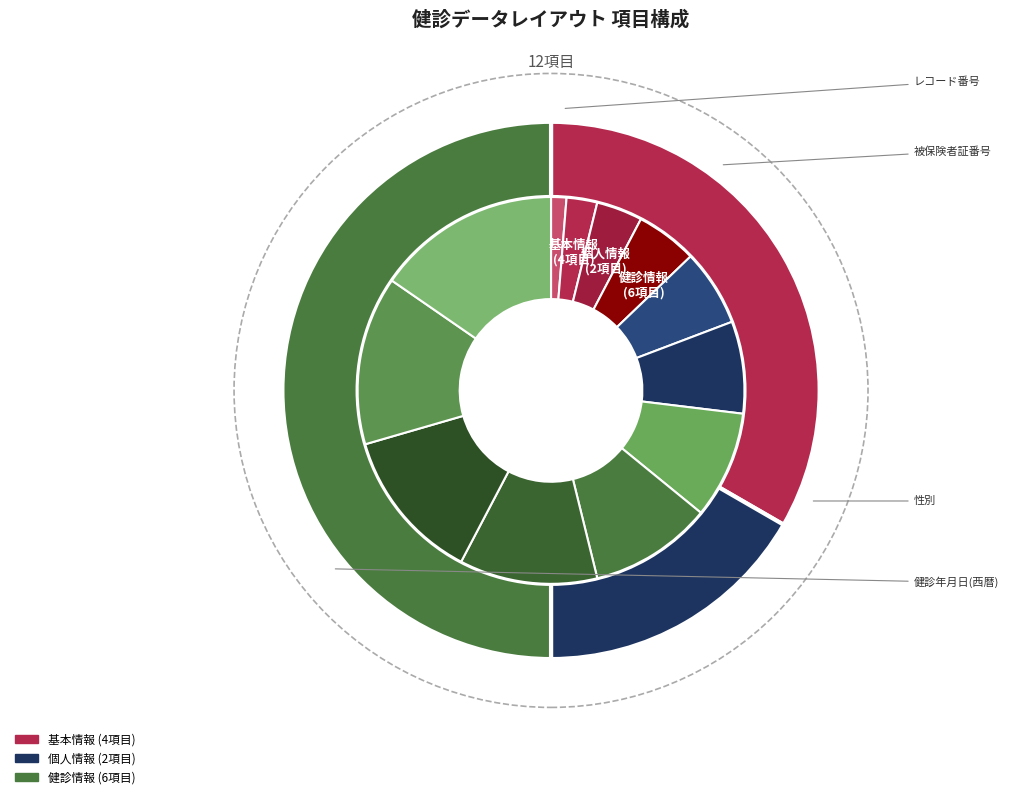

Rank the categories by value from highest to lowest.

健診コース, 医療機関コード, 健診年月日(西暦), 続柄, 生年月日(西暦), 性別, 氏名(漢字), 氏名(フリガナ), 被保険者証番号, 事業所記号, 健康保険組合コード, レコード番号